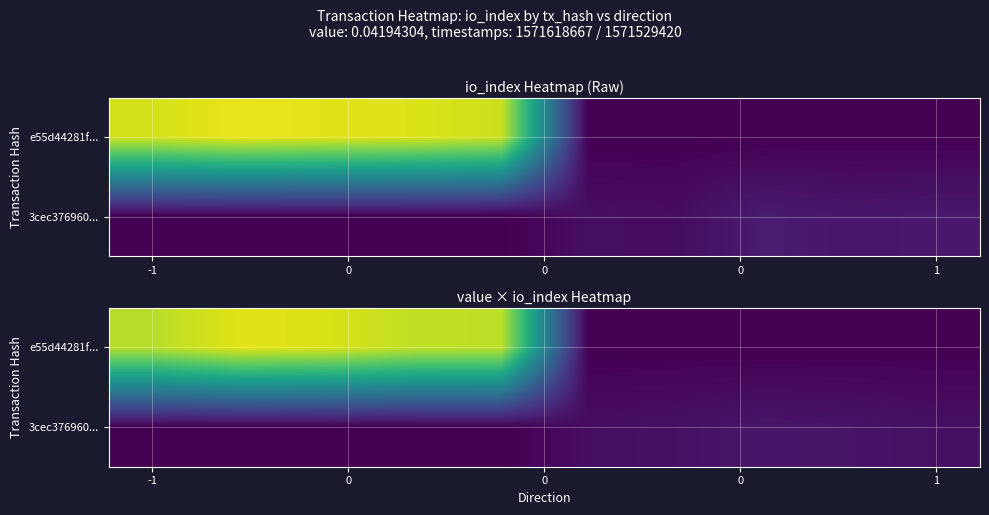

What is the greatest value displayed?

1.4